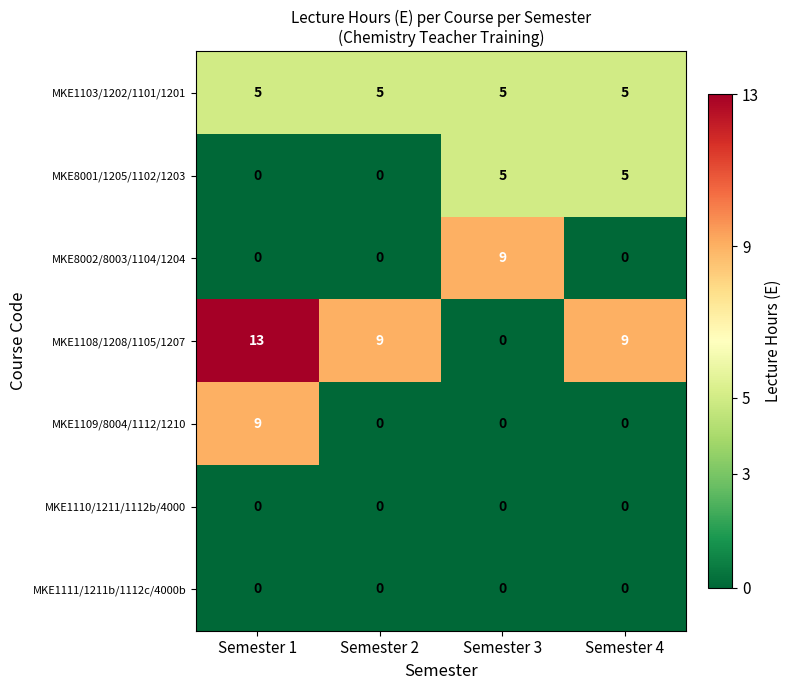

What is the greatest value displayed?

13